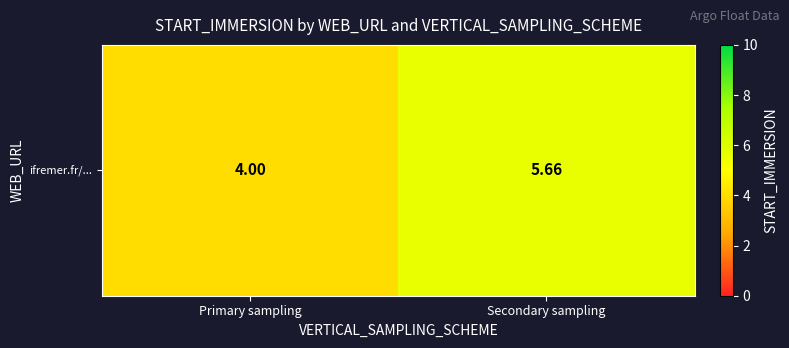

Rank the categories by value from highest to lowest.

Secondary sampling, Primary sampling